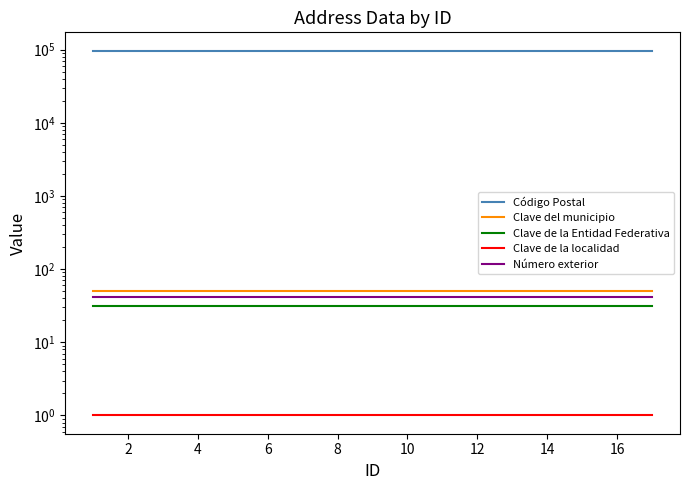

True or false: Clave del municipio has a value of 50 at 13.

True